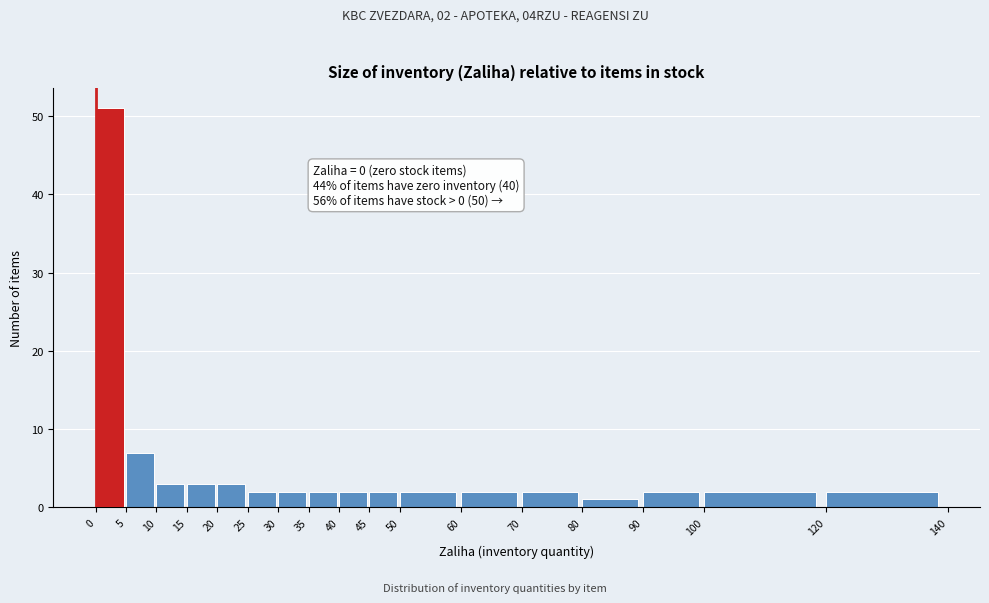

Over which range of the x-axis is the bar tallest?

0 to 5